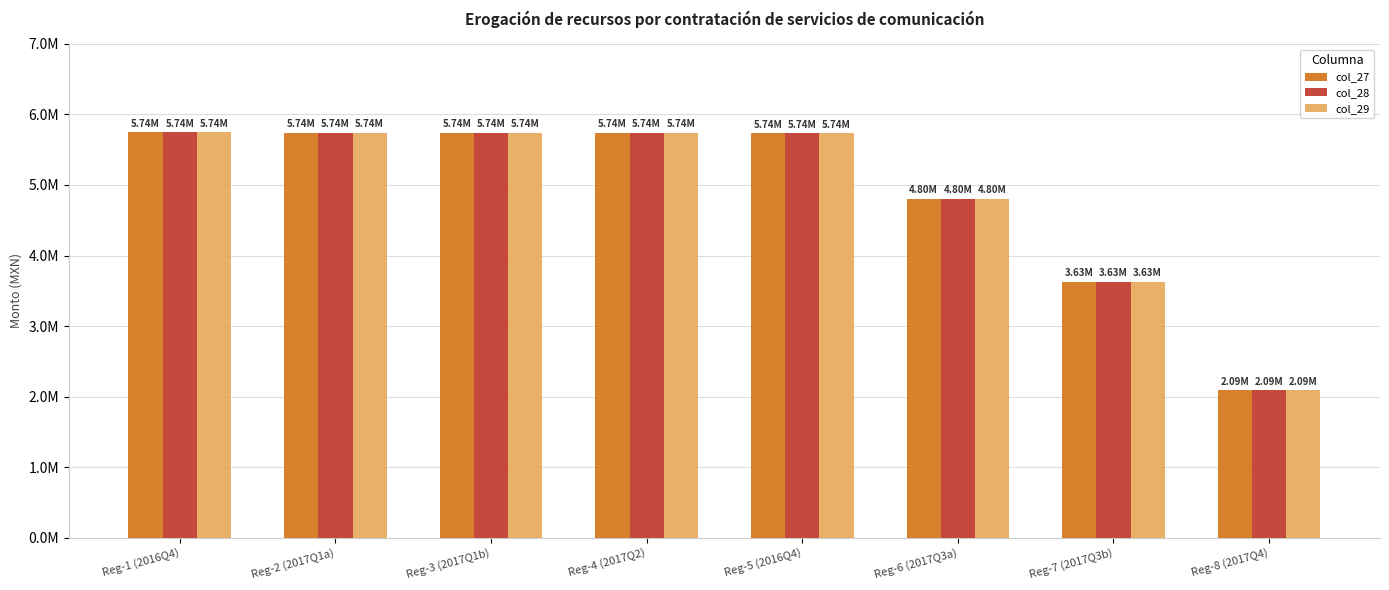

The value of col_27 at Reg-1 (2016Q4) is 5744391. True or false?

True